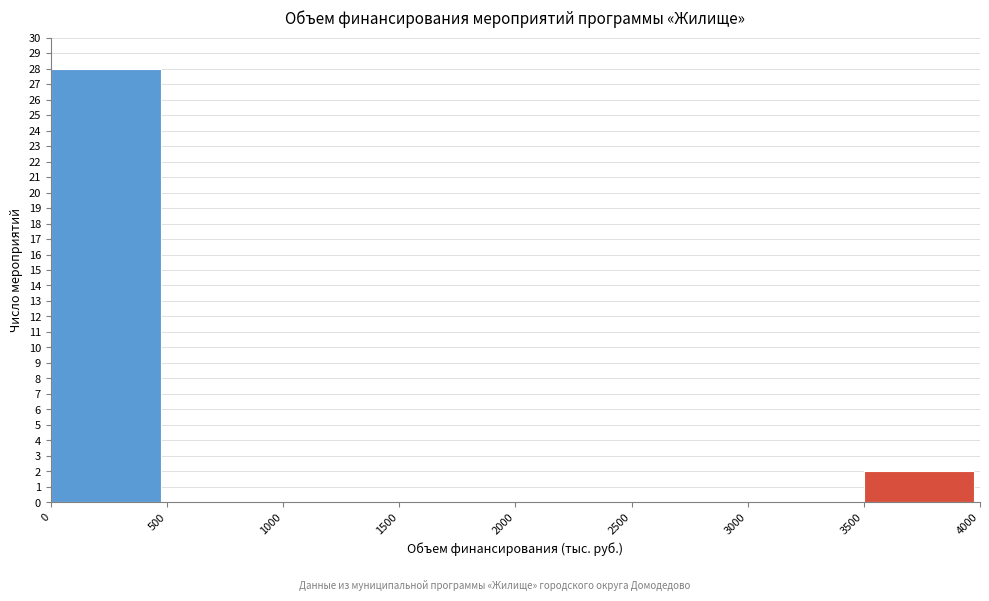

Which range on the x-axis has the tallest bar?

0 to 500